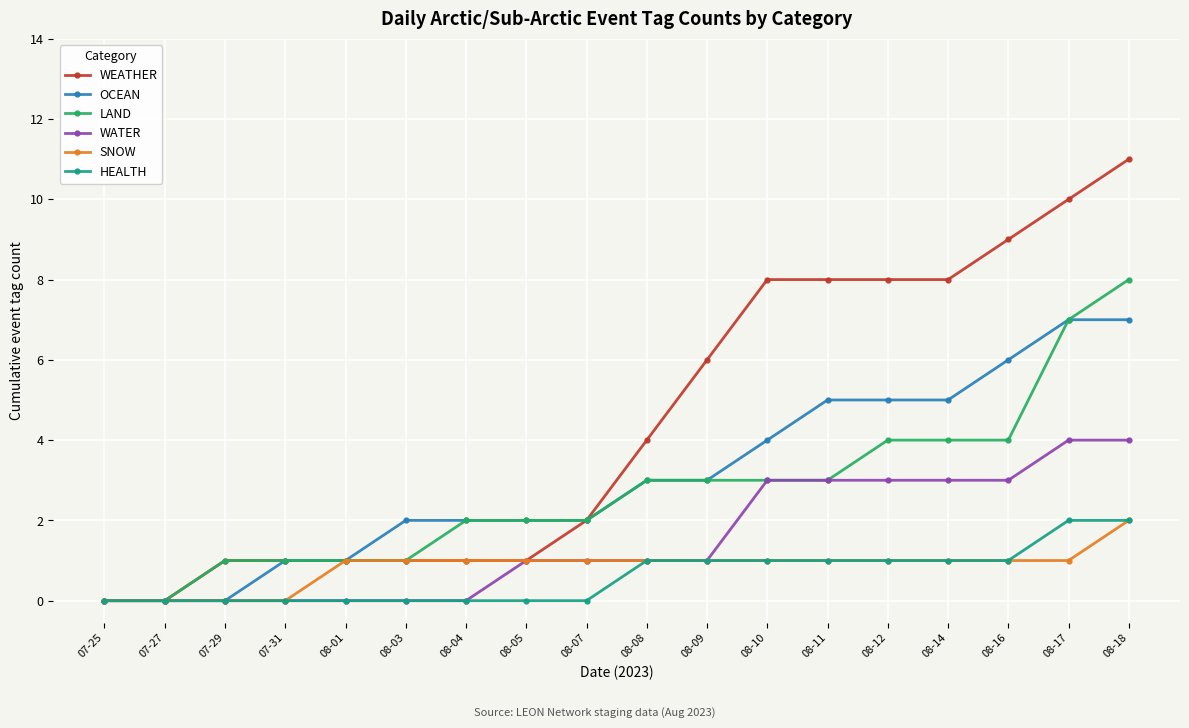

The value of LAND at 08-18 is 8. True or false?

True